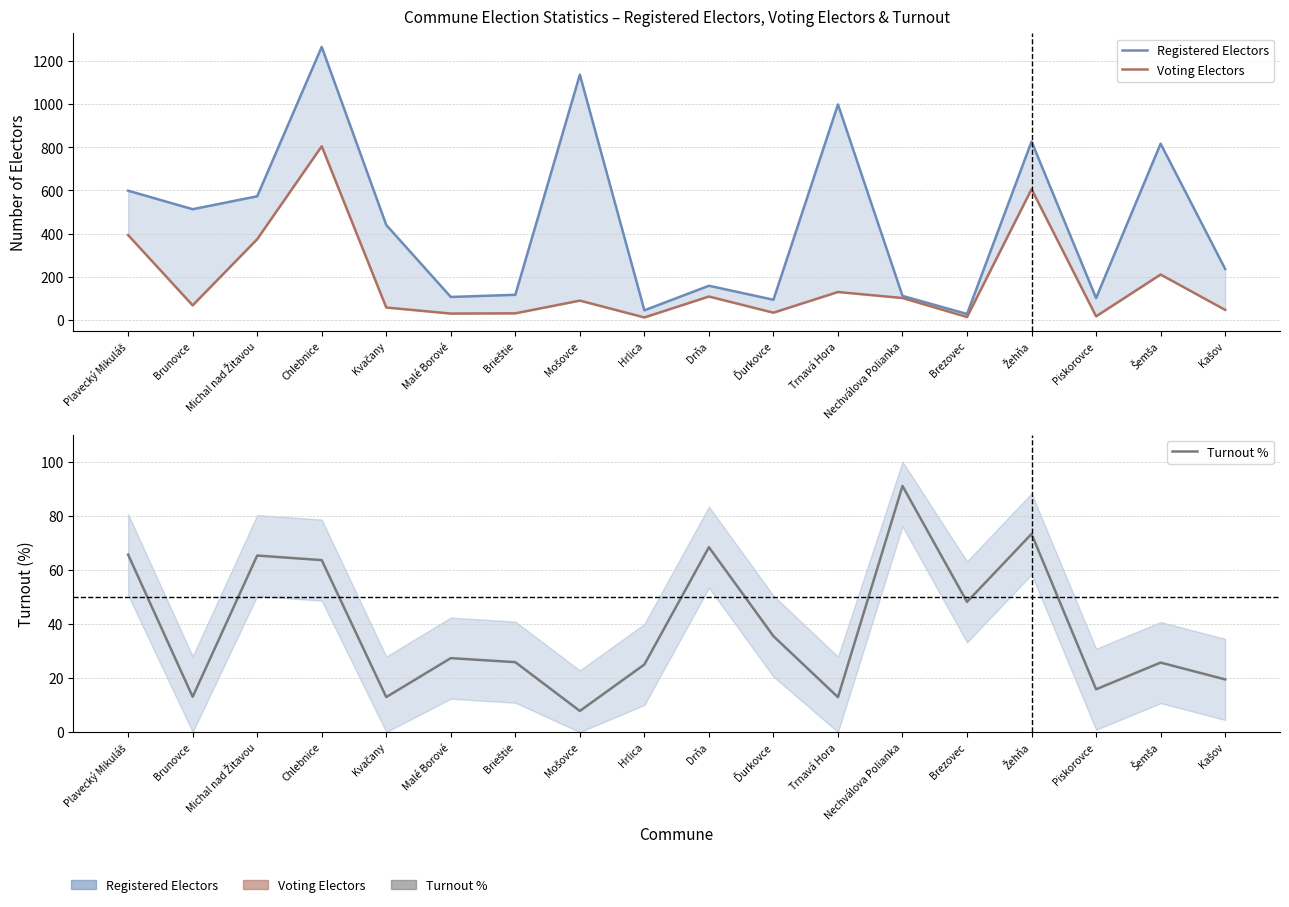

Rank the categories by Voting Electors value from lowest to highest.

Hrlica, Brezovec, Piskorovce, Malé Borové, Brieštie, Ďurkovce, Kašov, Kvačany, Brunovce, Mošovce, Nechválova Polianka, Drňa, Trnavá Hora, Šemša, Michal nad Žitavou, Plavecký Mikuláš, Žehňa, Chlebnice